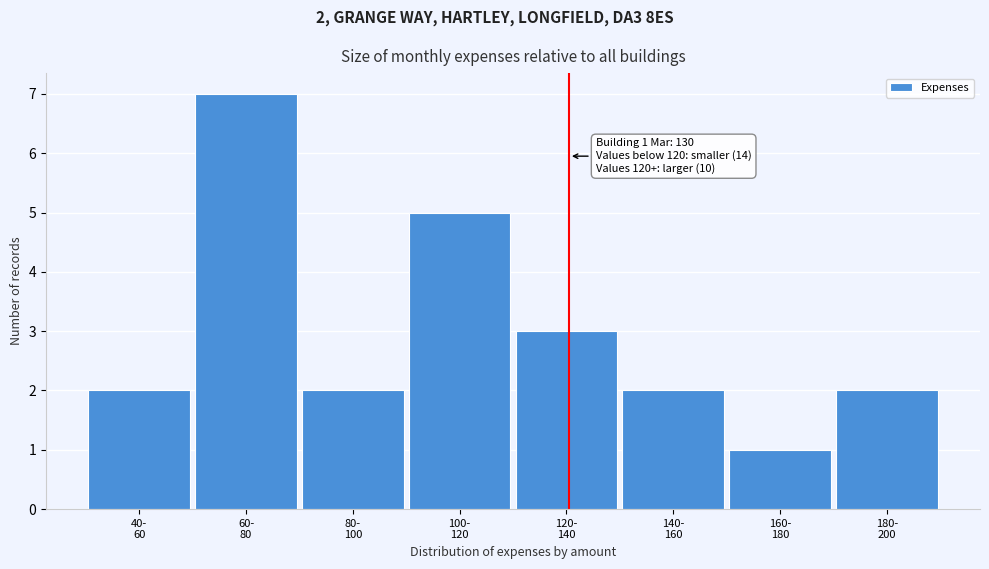

Reading left to right, list all the values displayed in this chart.

2	7	2	5	3	2	1	2